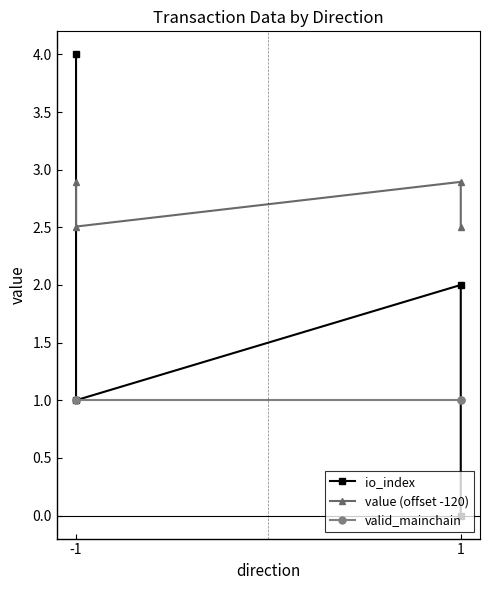

At which category is the sum across all series the highest?

-1